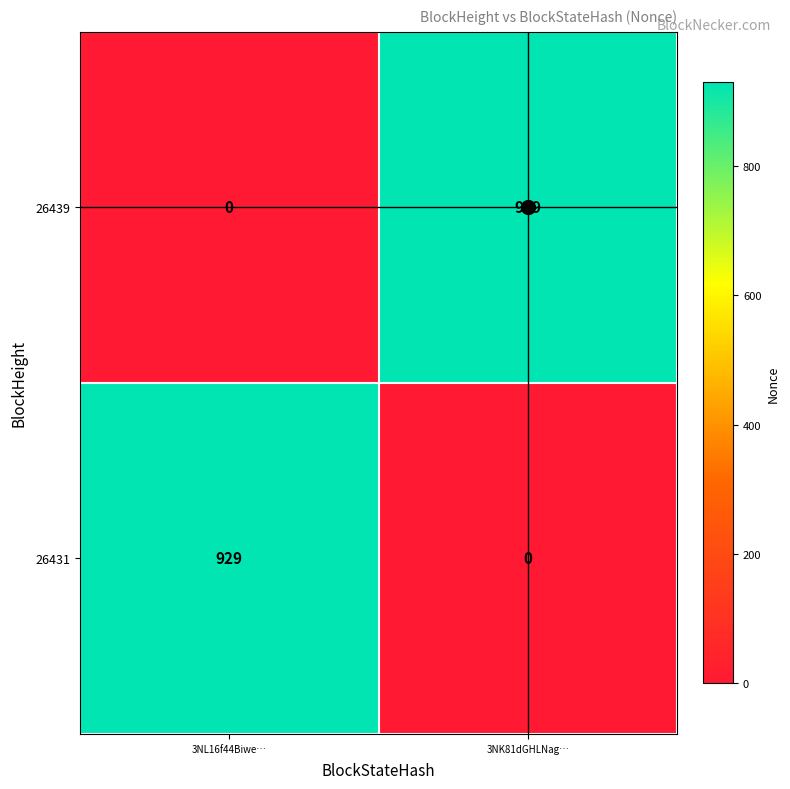

What is the sum of the 26439 values at 3NK81dGHLNag… and 3NL16f44Biwe…?

929